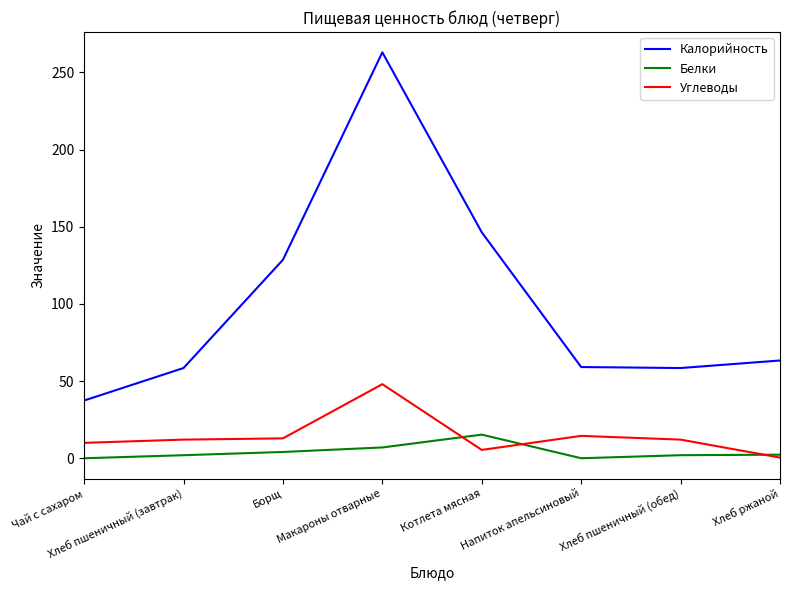

What is the total value across all series at Хлеб пшеничный (обед)?

72.5